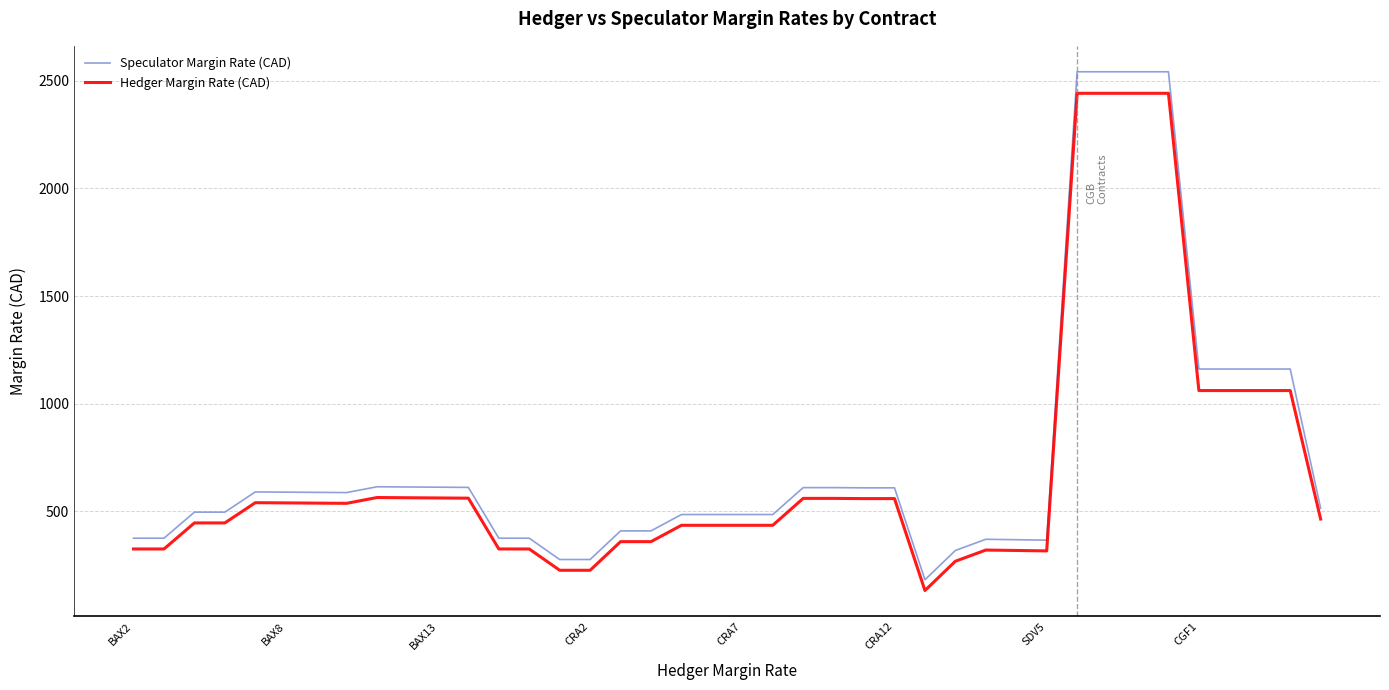

Which series has the widest spread of values?

Speculator Margin Rate (CAD)